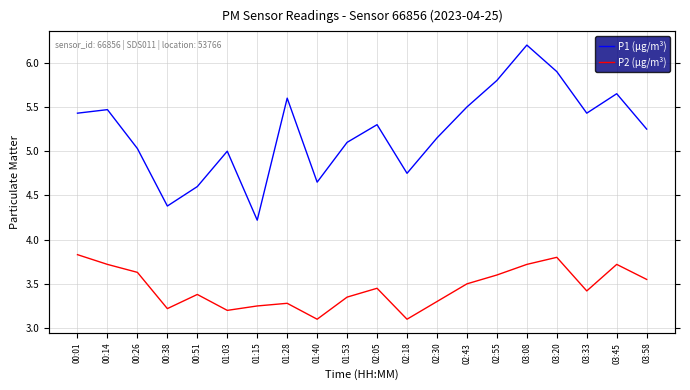

List the series in order of their overall mean, highest first.

P1 (µg/m³), P2 (µg/m³)